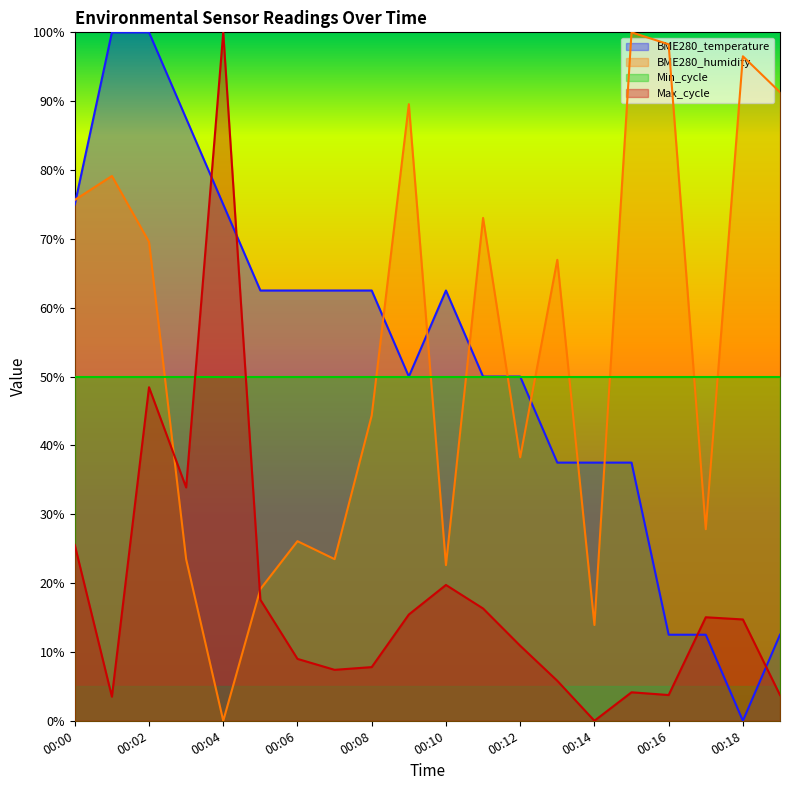

Is it true that BME280_temperature equals 37.5 at 00:14?

True